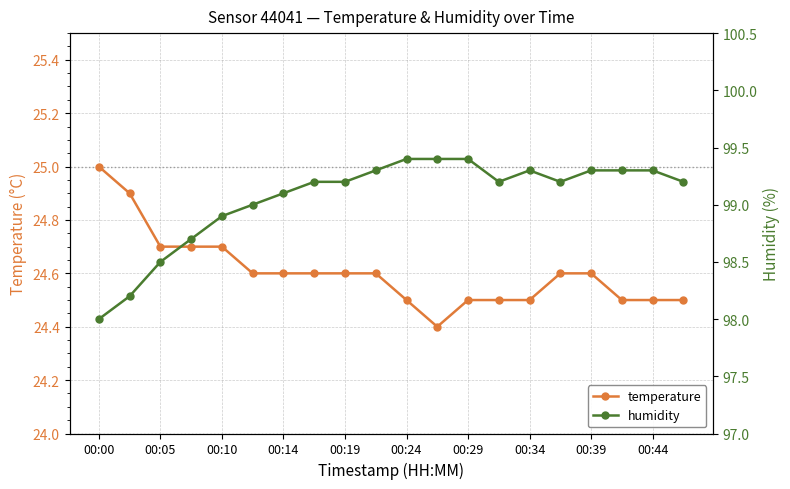

Which series has the largest total across all categories?

humidity